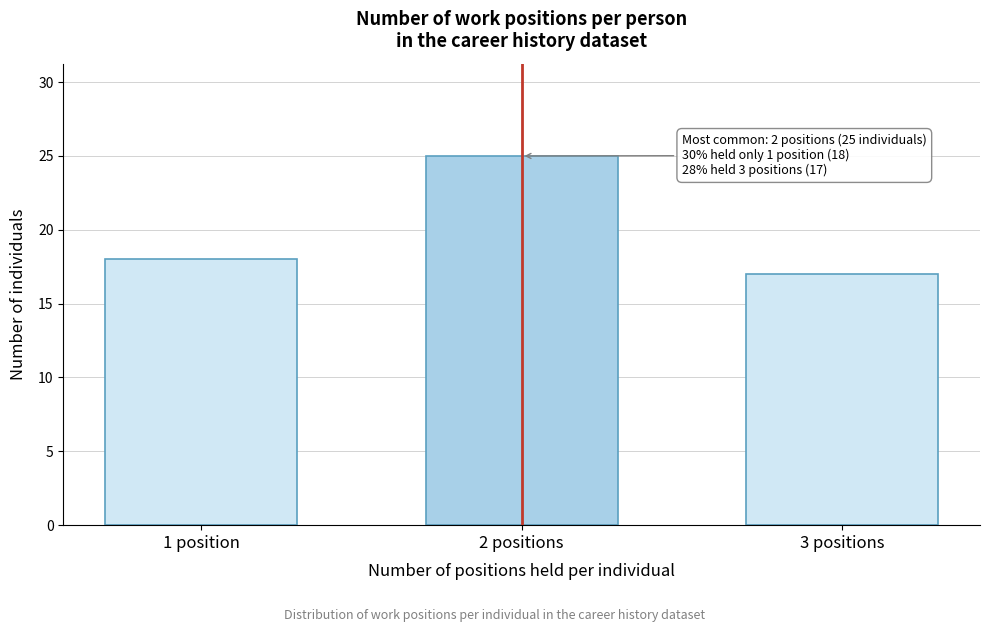

Reading right to left, extract all data points from this chart.

17	25	18